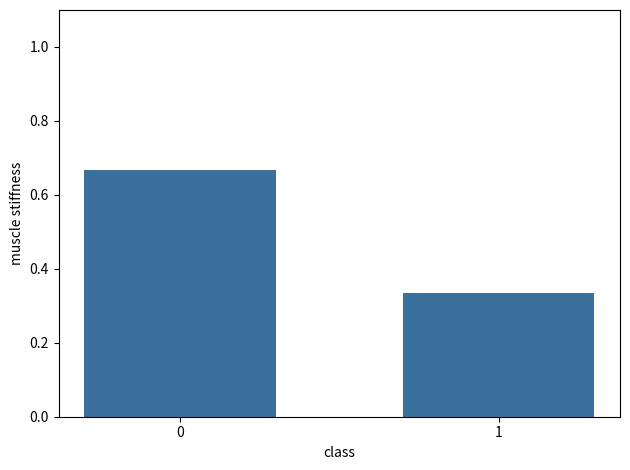

True or false: the data shows 0.1 at 1.

False